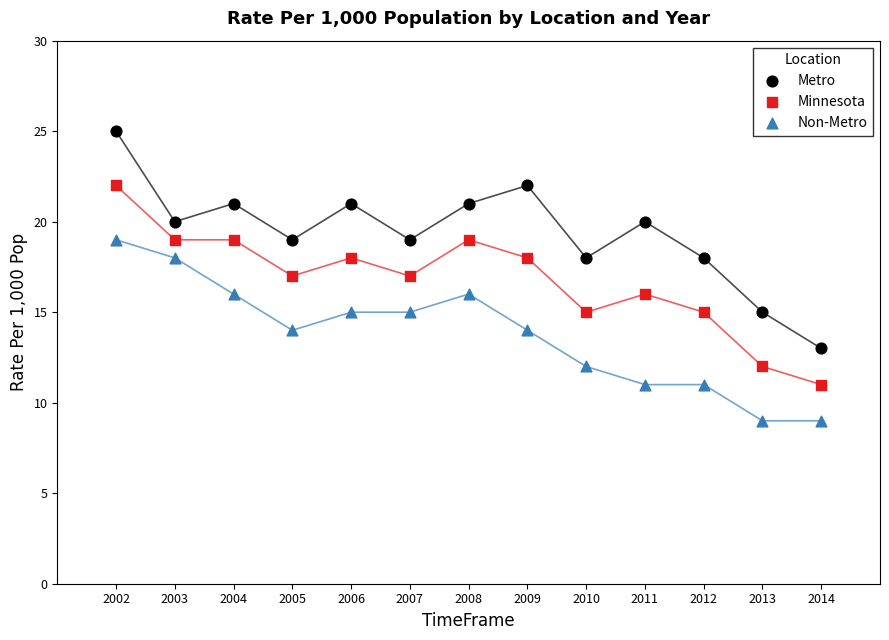

Across all data points, what is the range of X values (max minus min)?

12